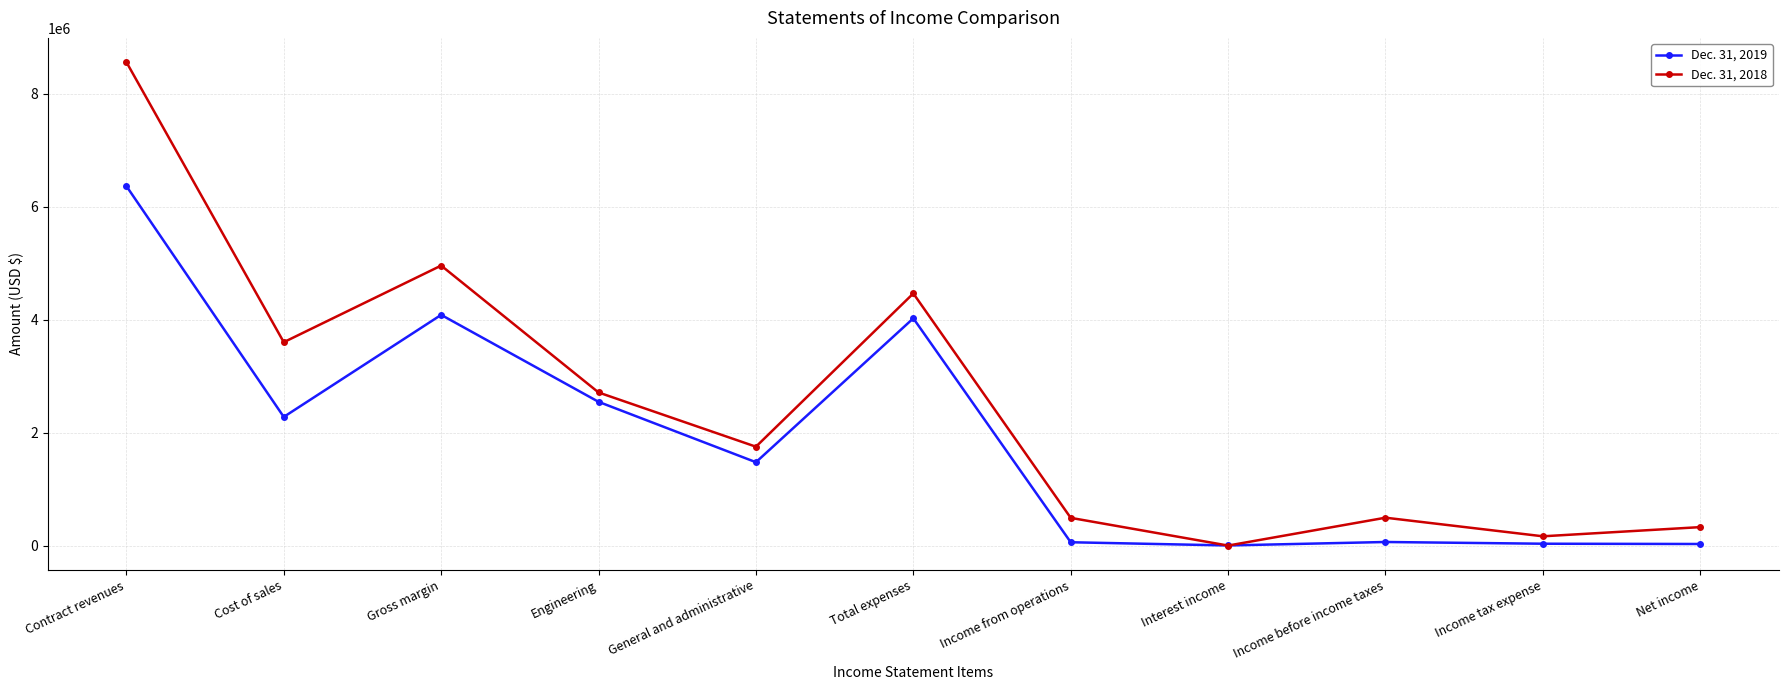

Between which two adjacent categories do Dec. 31, 2019 and Dec. 31, 2018 first intersect?

Income from operations and Interest income